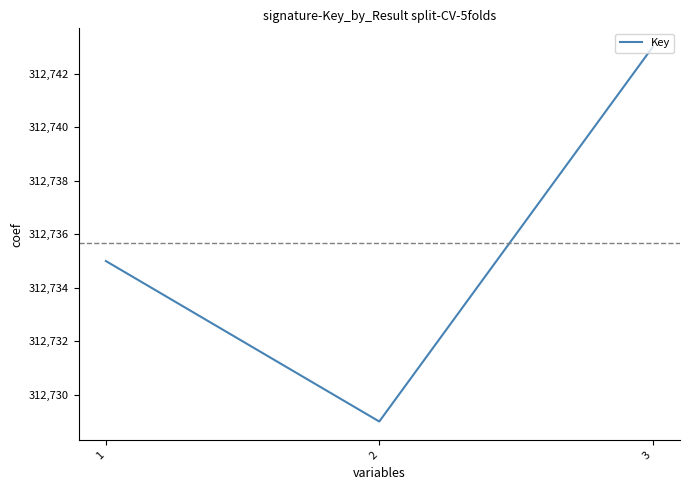

What is the average value?

312736